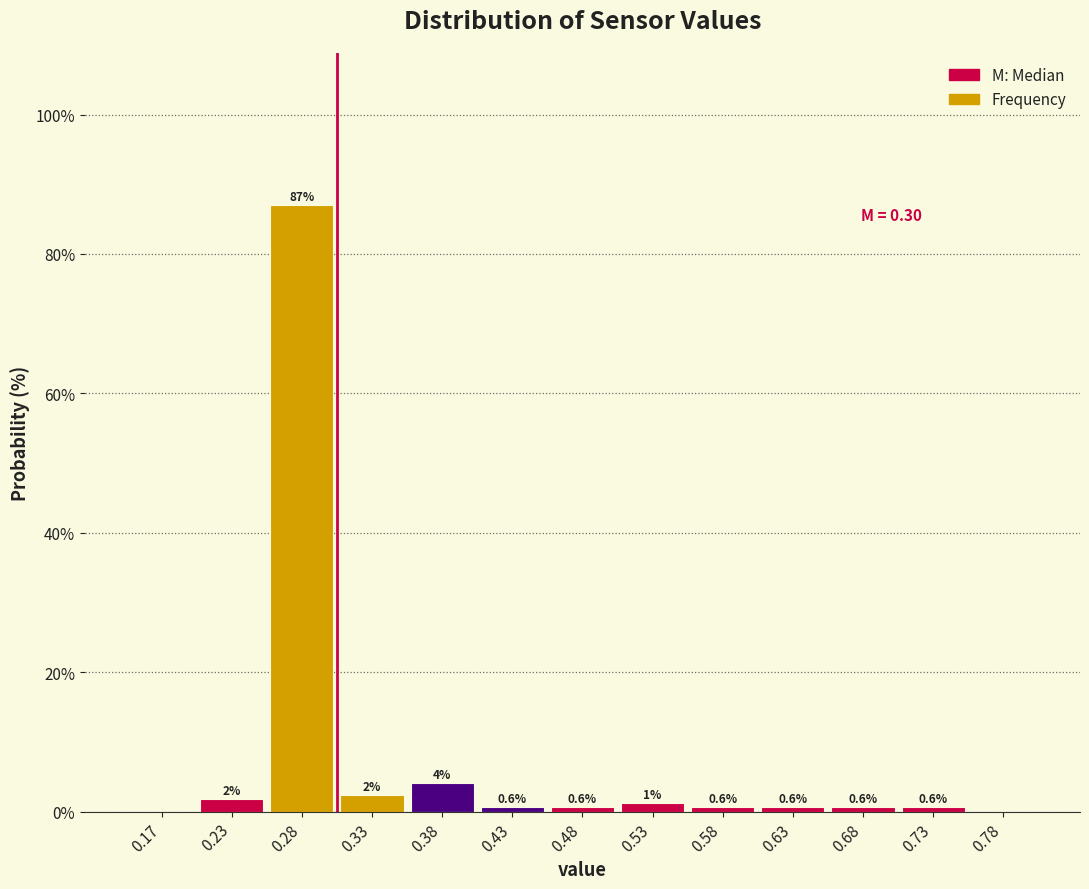

Which range on the x-axis has the tallest bar?

0.25 to 0.30